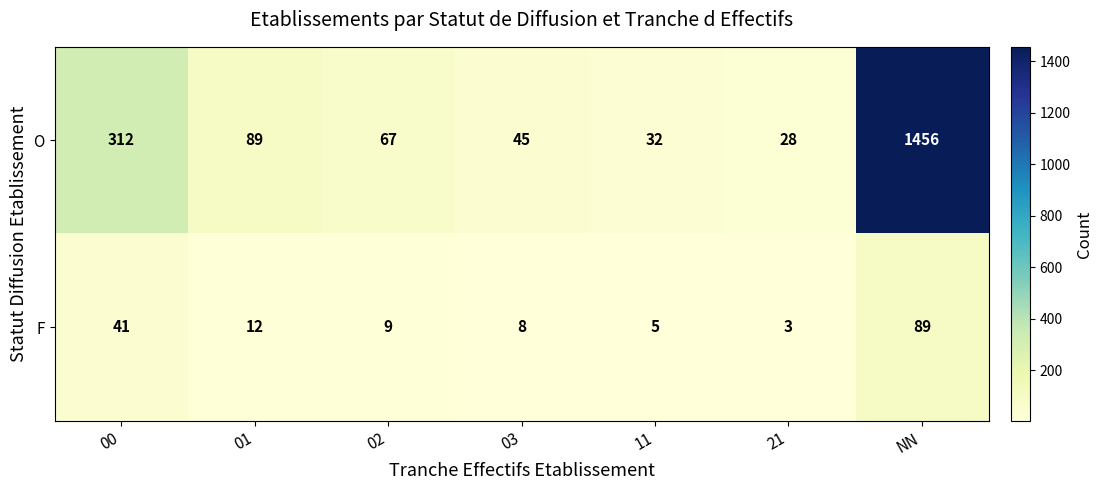

Between 00 and 01, which series saw the biggest shift?

O